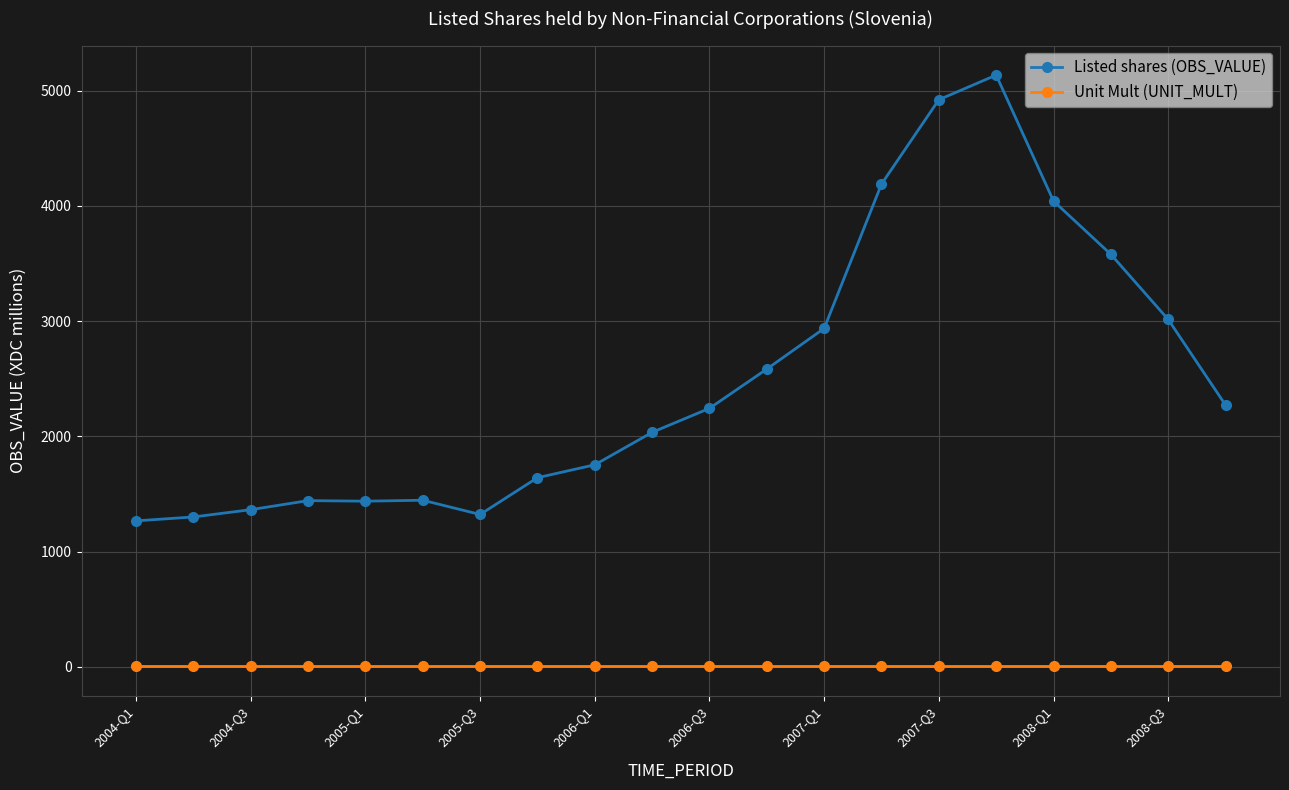

True or false: Listed shares (OBS_VALUE) and Unit Mult (UNIT_MULT) cross at least once.

False